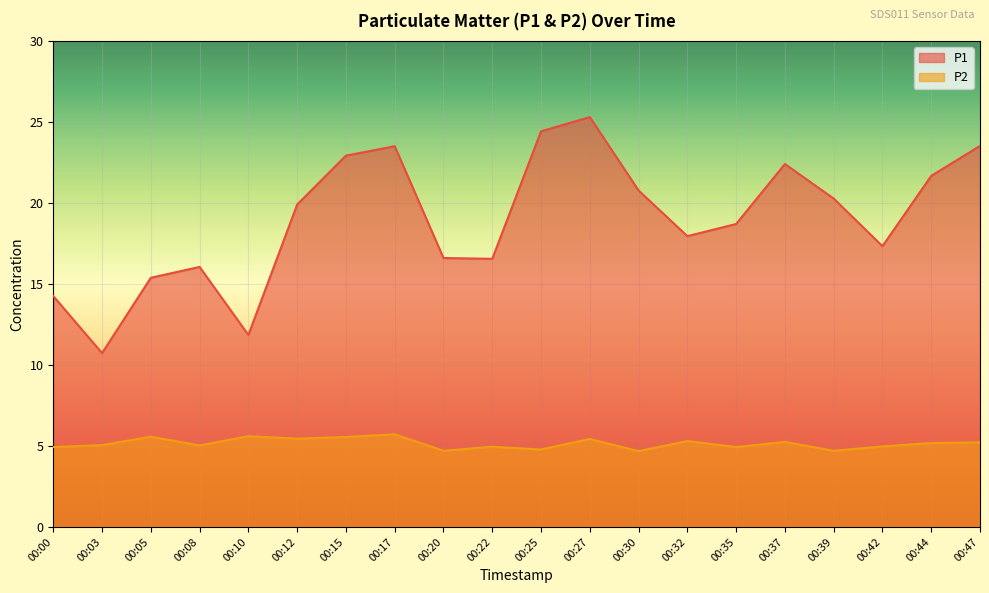

What is the difference between the second highest and second lowest values in the P2 series?

0.9